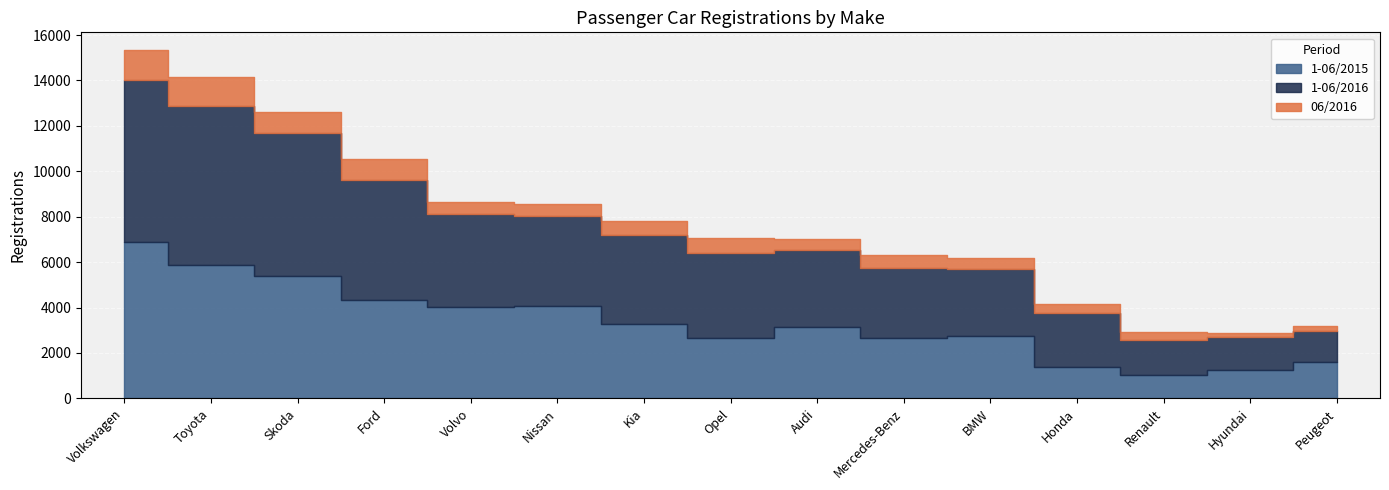

What is the difference between the maximum and minimum values in the 06/2016 series?

1147